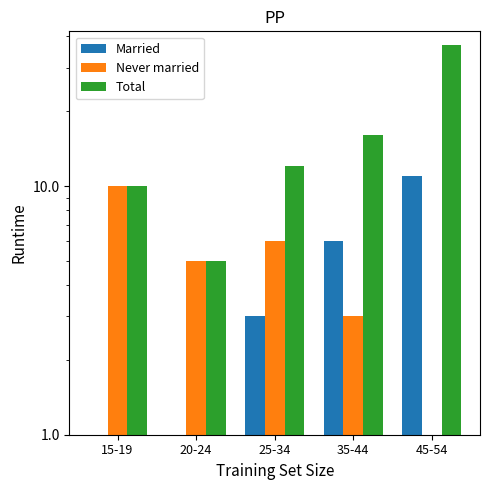

True or false: Total has a value of 10 at 15-19.

True